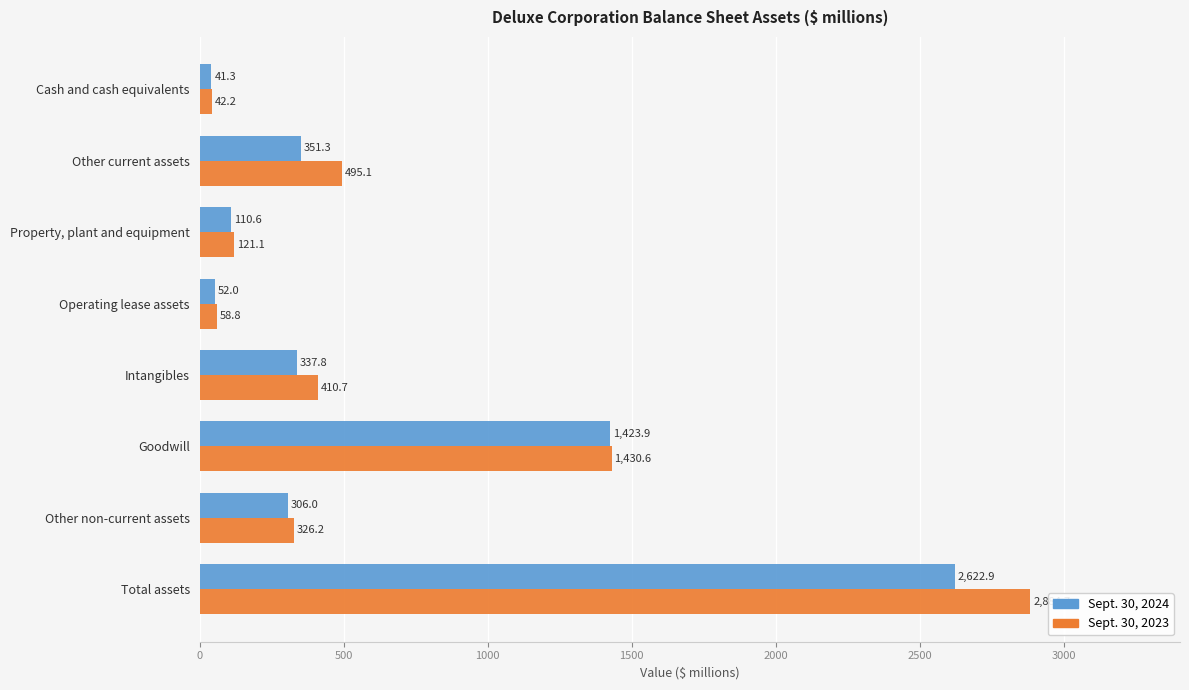

What value does the Sept. 30, 2024 series have at Other current assets?

351.3